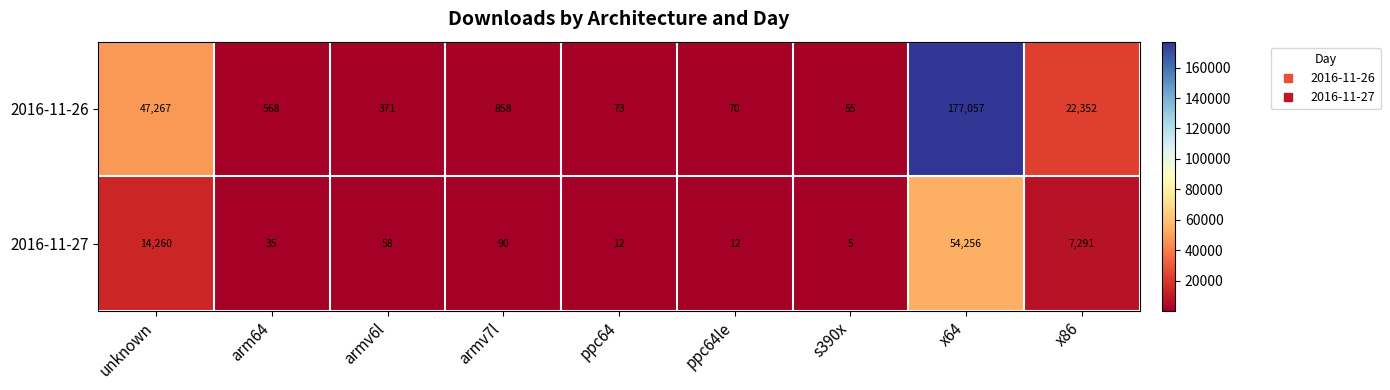

Is it true that 2016-11-26 equals 84 at s390x?

False